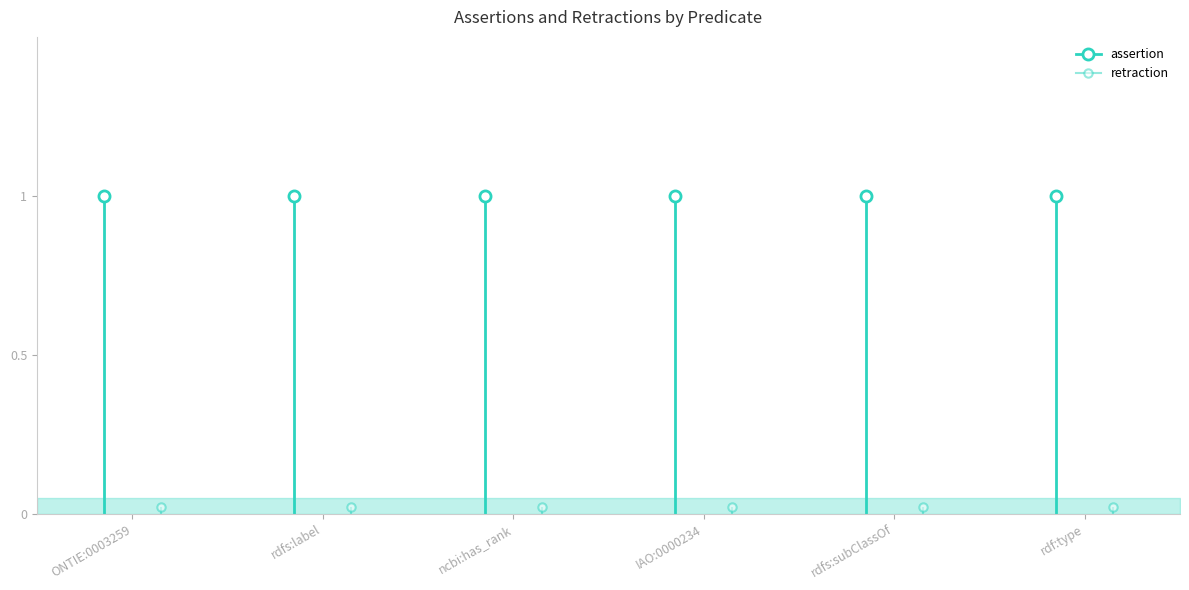

What is the spread (max minus min) of values at rdfs:label?

1